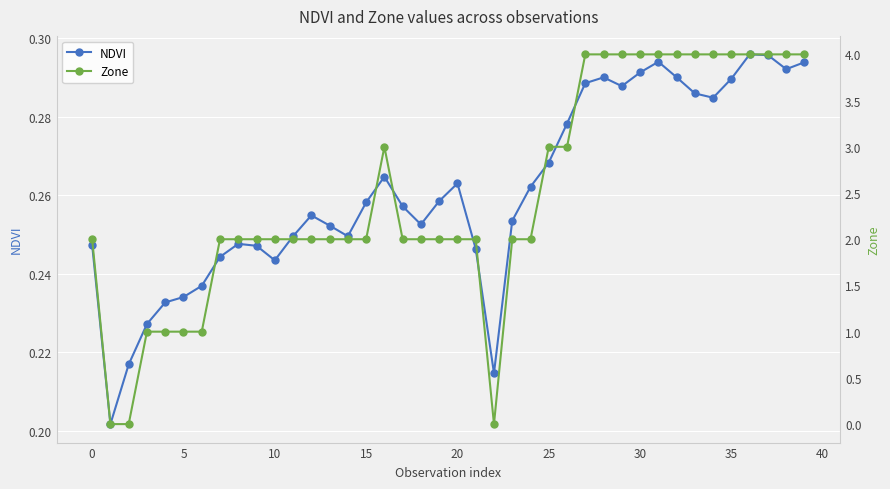

What is the lowest value of the NDVI series?

0.2